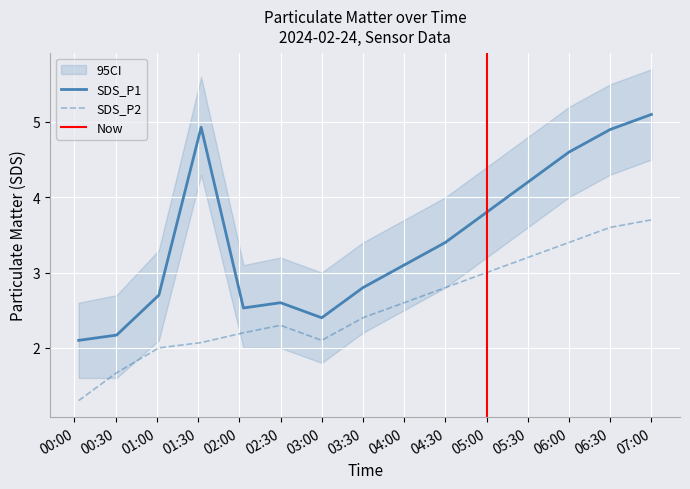

What is the total value across all series at 2024/02/24 01:01:25?

4.7